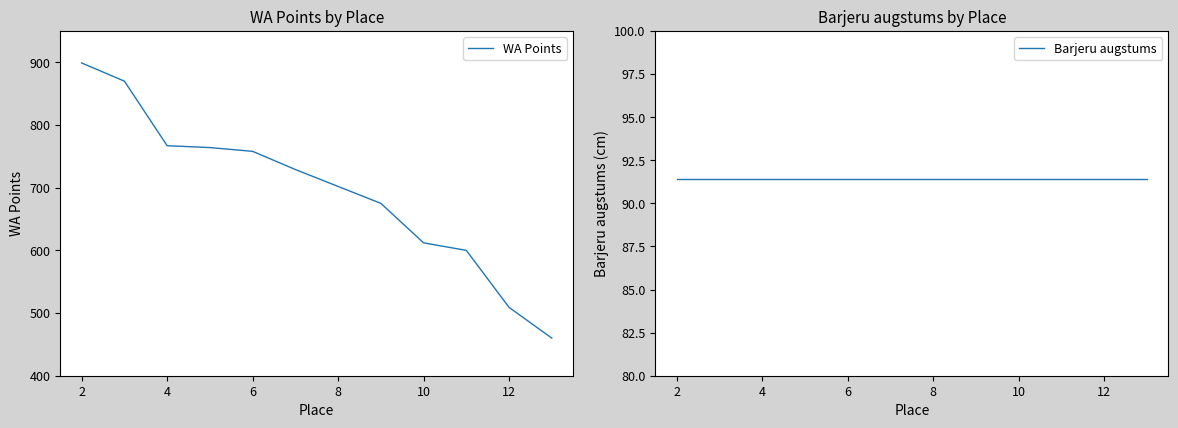

At how many categories does at least one series exceed 203?

12